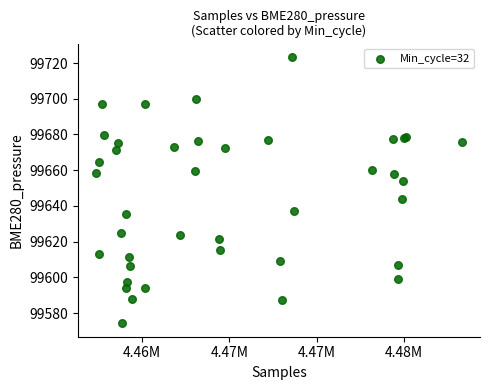

What Y value in the scatter plot is closest to 99648?

99643.8